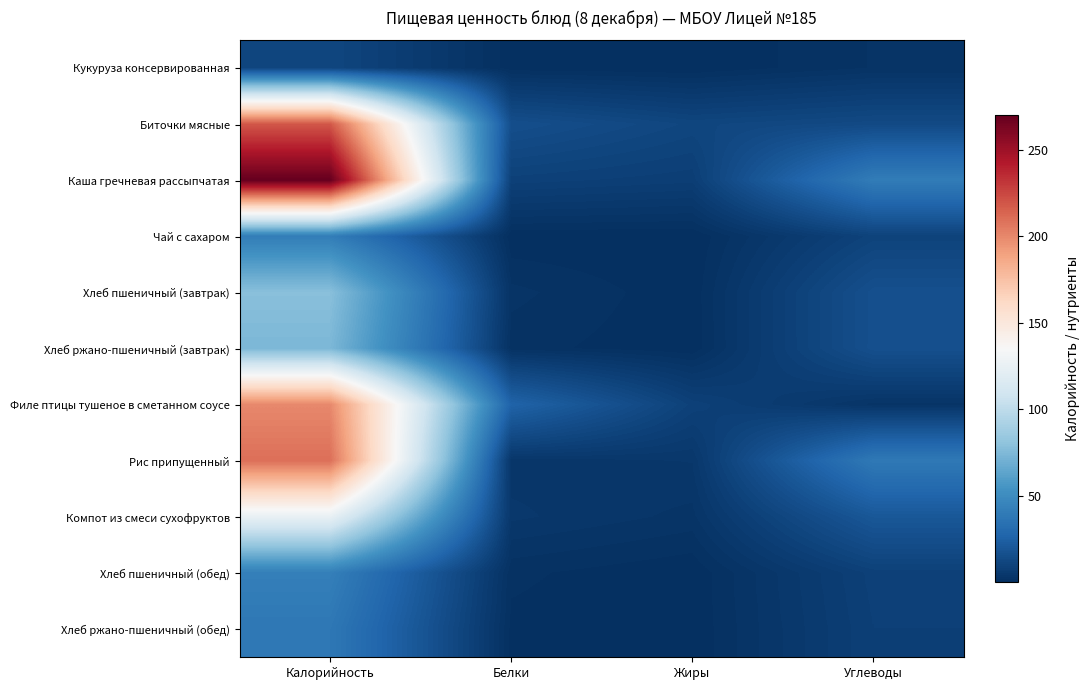

List the series in order of their peak value, lowest first.

Кукуруза консервированная, Хлеб ржано-пшеничный (обед), Чай с сахаром, Хлеб пшеничный (обед), Хлеб ржано-пшеничный (завтрак), Хлеб пшеничный (завтрак), Компот из смеси сухофруктов, Филе птицы тушеное в сметанном соусе, Рис припущенный, Биточки мясные, Каша гречневая рассыпчатая